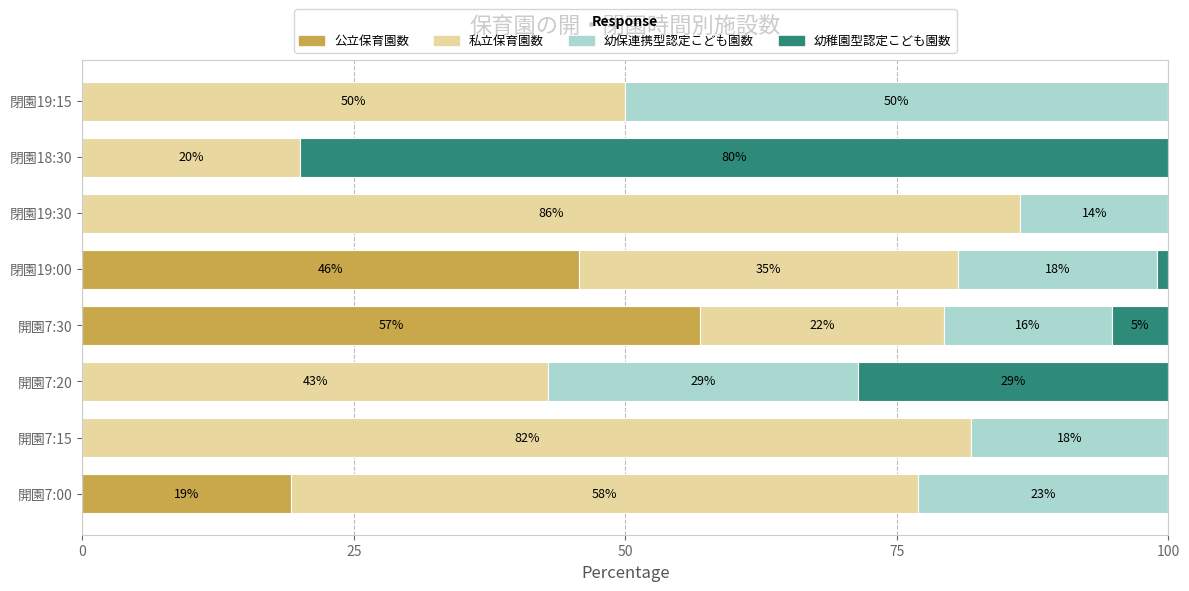

What are all the series names shown in the legend?

公立保育園数, 私立保育園数, 幼保連携型認定こども園数, 幼稚園型認定こども園数